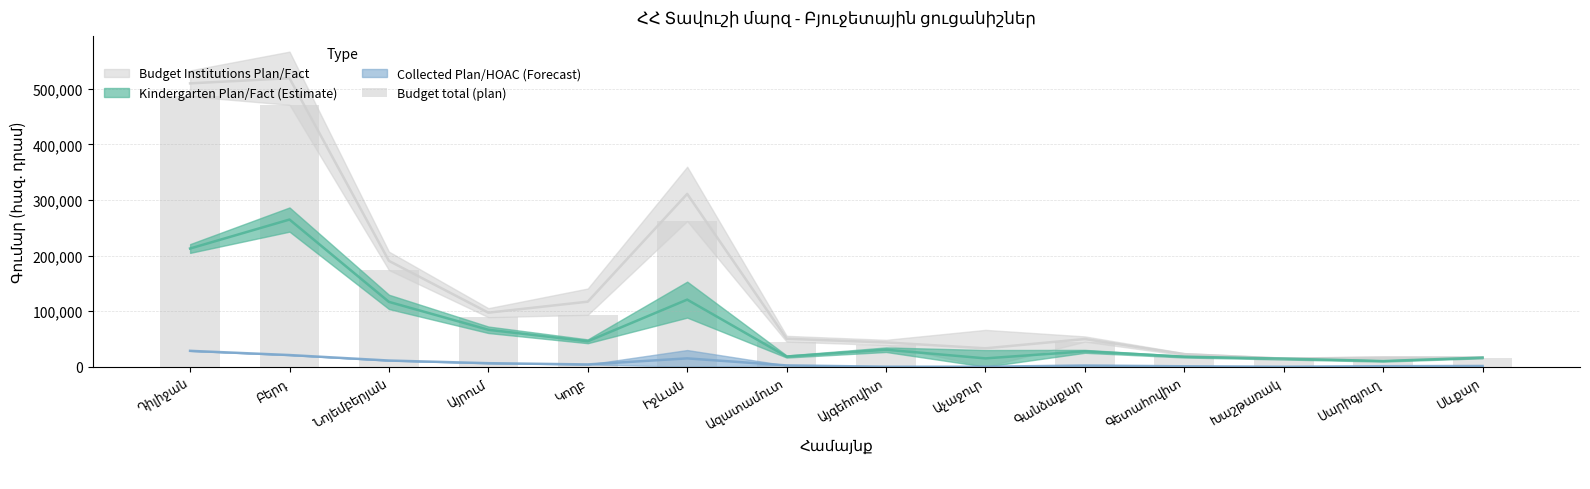

The value at Նոյեմբերյան is 173962.3. True or false?

True